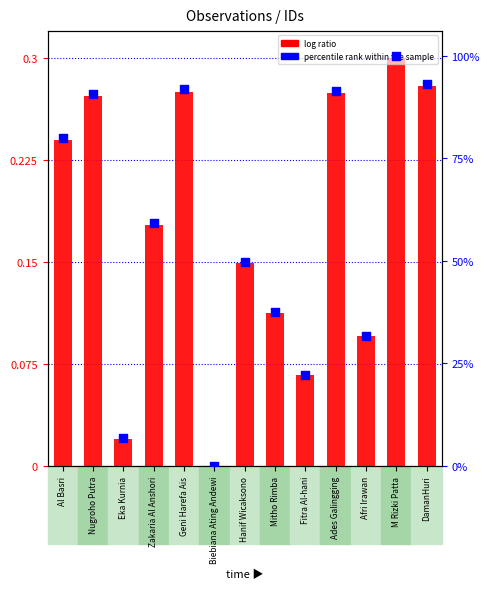

What are all the series names shown in the legend?

log ratio, percentile rank within the sample